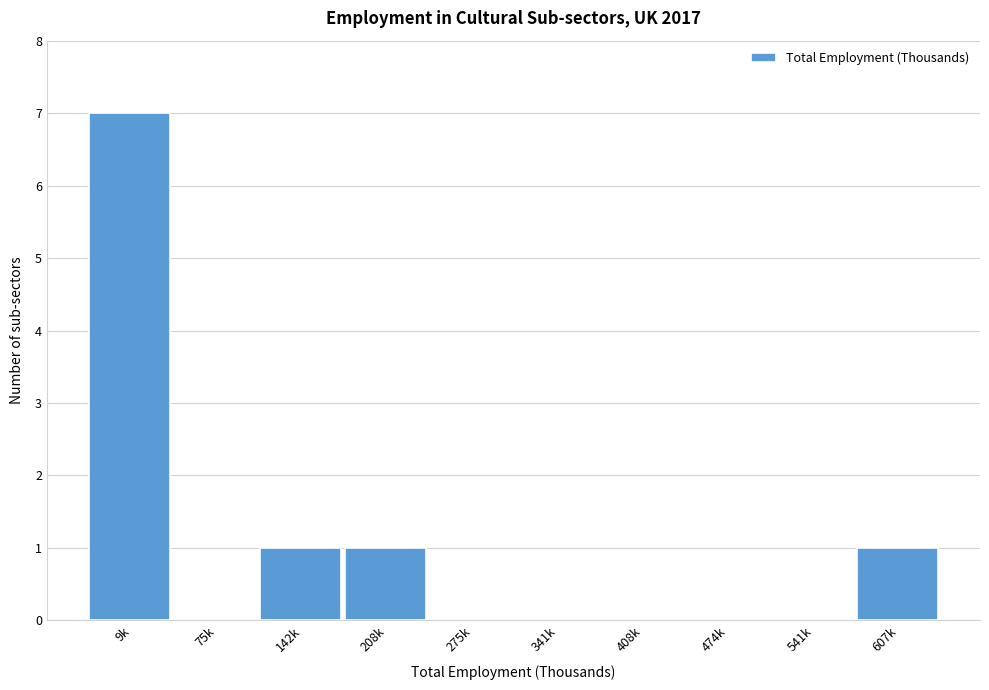

Reading left to right, extract all data points from this chart.

9k=7	75k=0	142k=1	208k=1	275k=0	341k=0	408k=0	474k=0	541k=0	607k=1